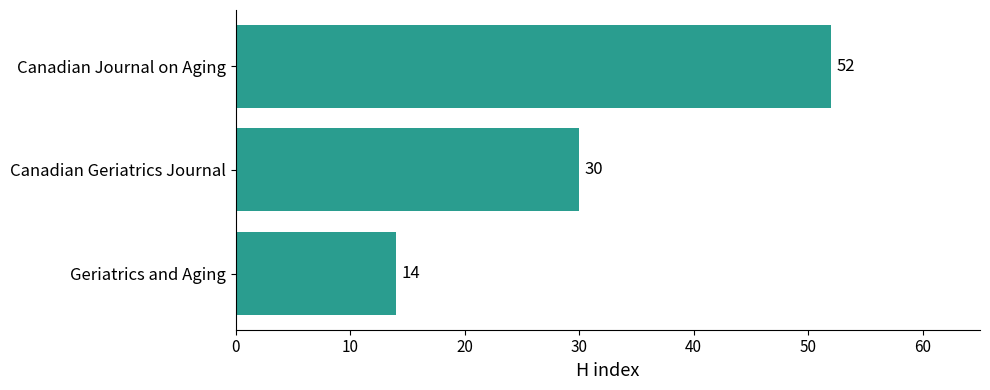

The value at Geriatrics and Aging is 7. True or false?

False